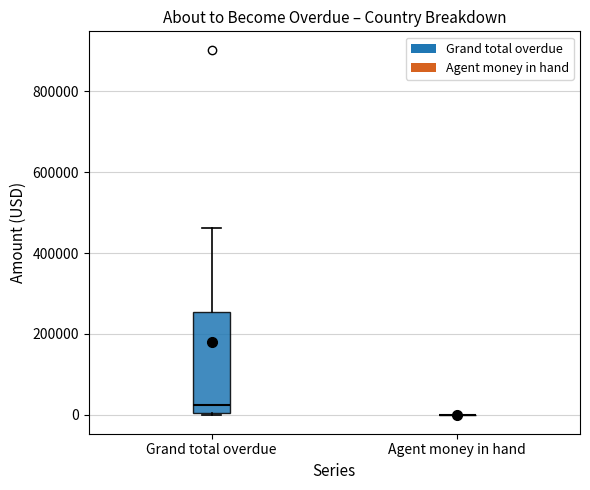

Comparing the boxes themselves (not the whiskers), which one is the tallest?

Grand total overdue